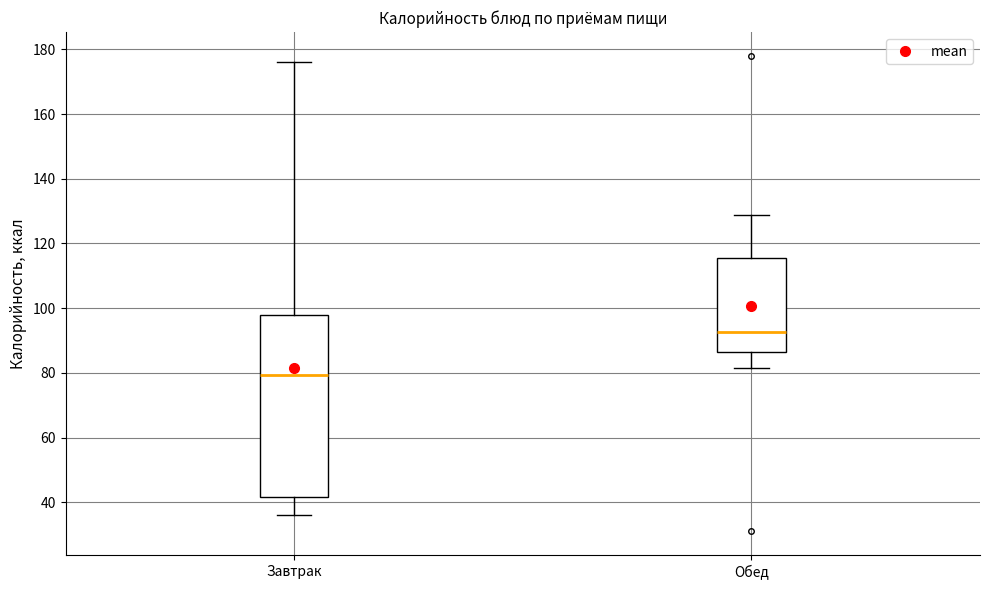

Comparing the boxes themselves (not the whiskers), which one is the tallest?

Завтрак